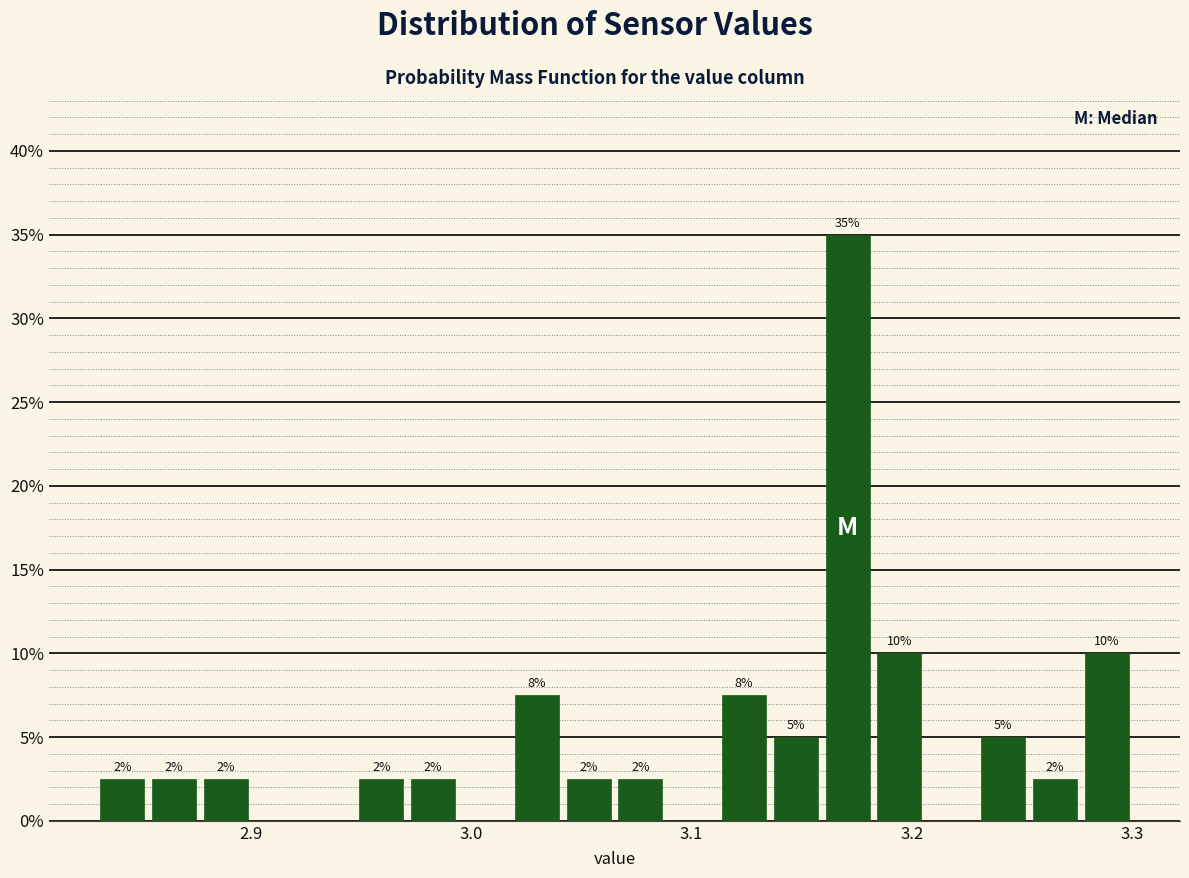

Around what value on the x-axis is the tallest bar? Give the approximate position of its centre, as read against the axis.

3.17